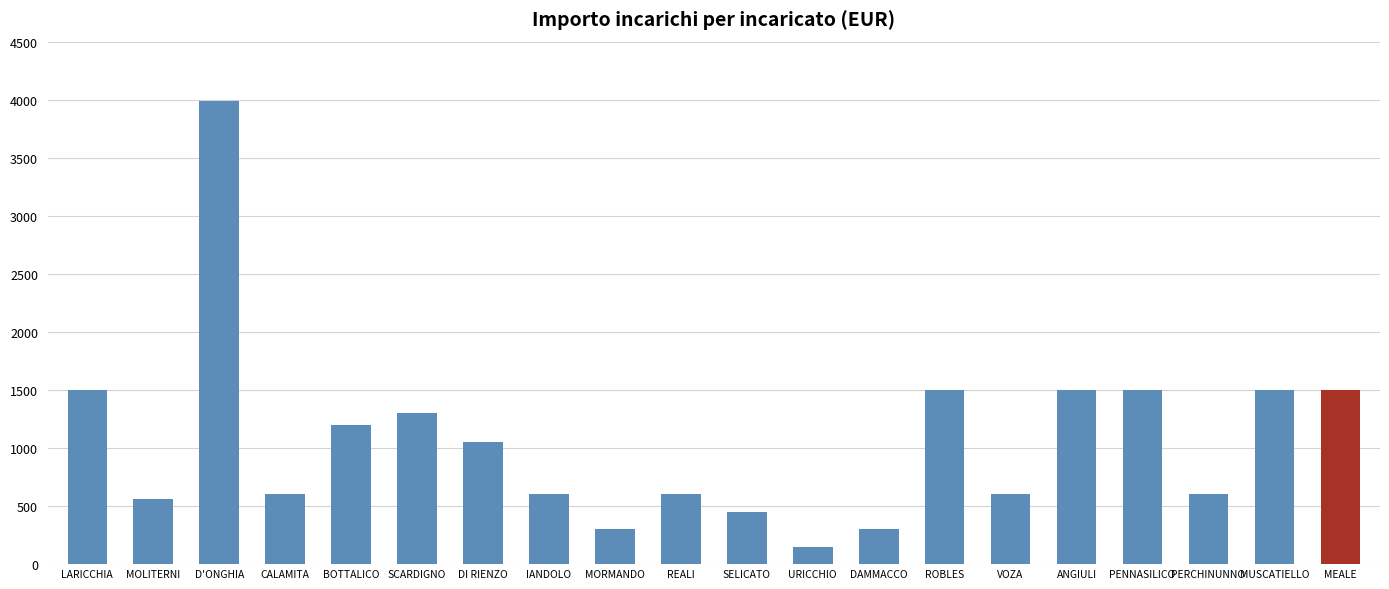

What is the value of the 19th bar from the left?

1500.0